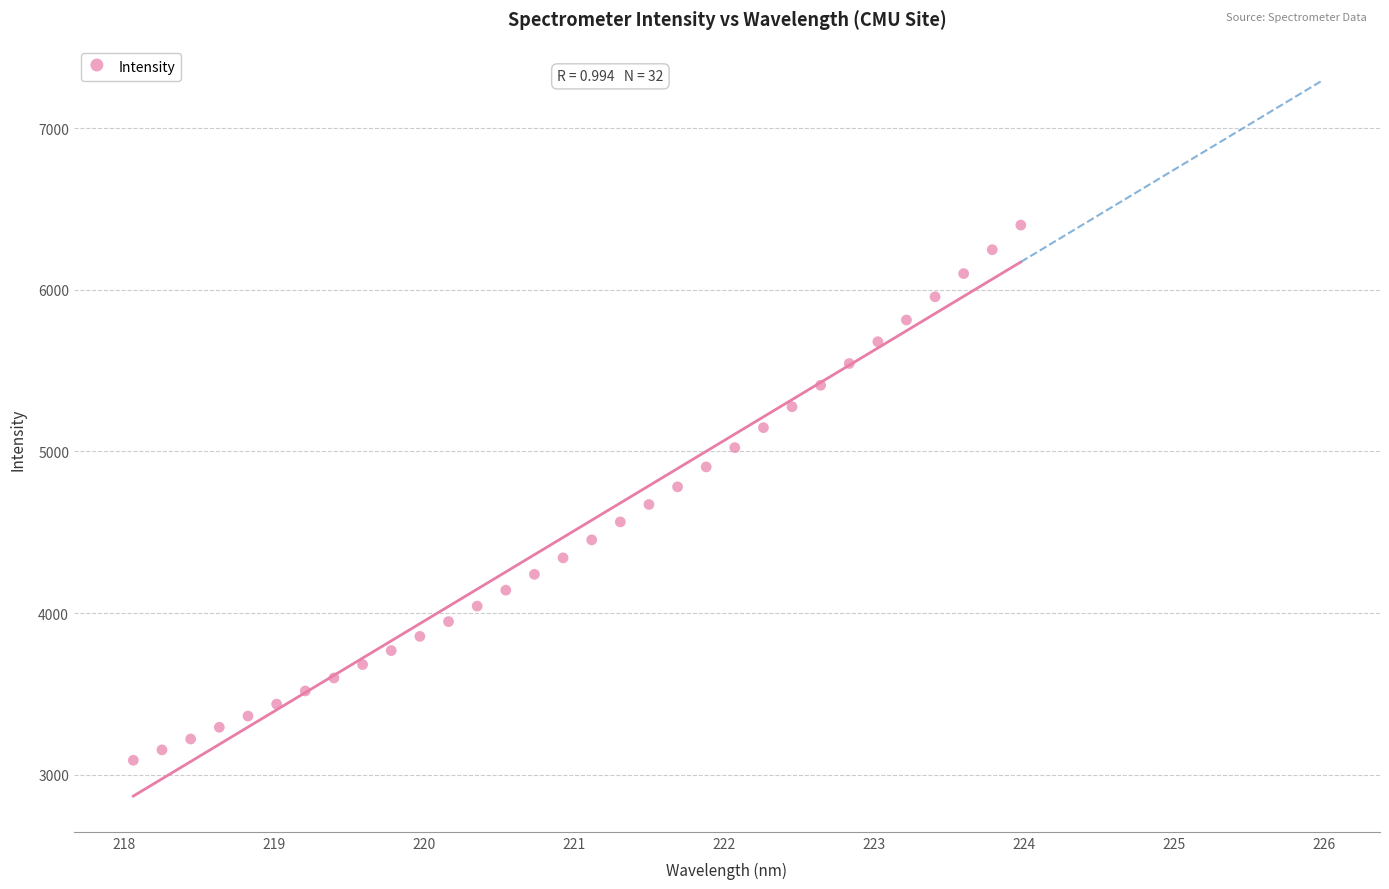

What is the range of Y values (max minus min)?

3310.2